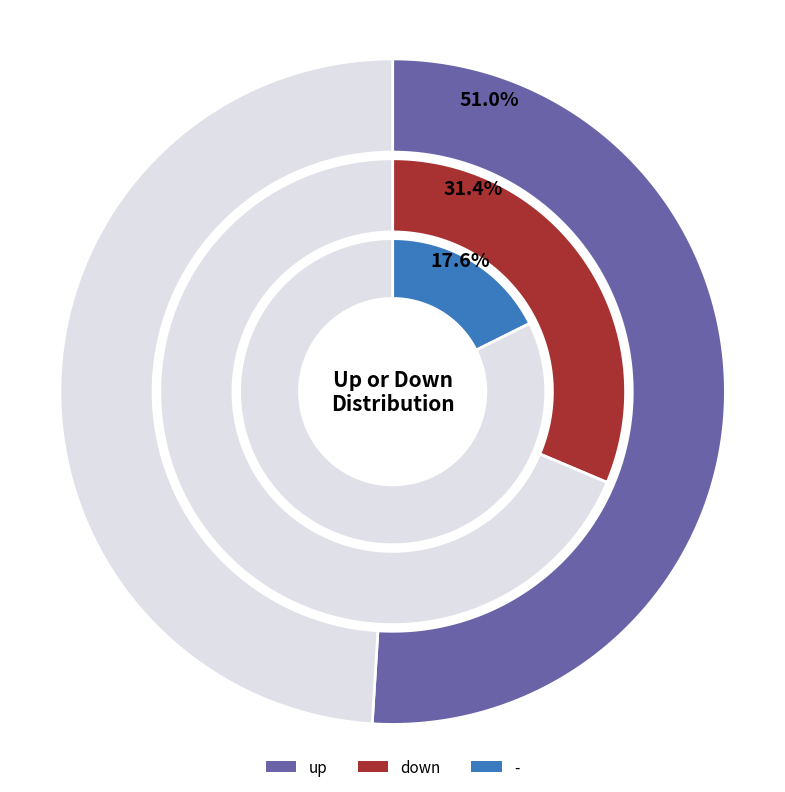

The down slice represents 38% of the pie. True or false?

False